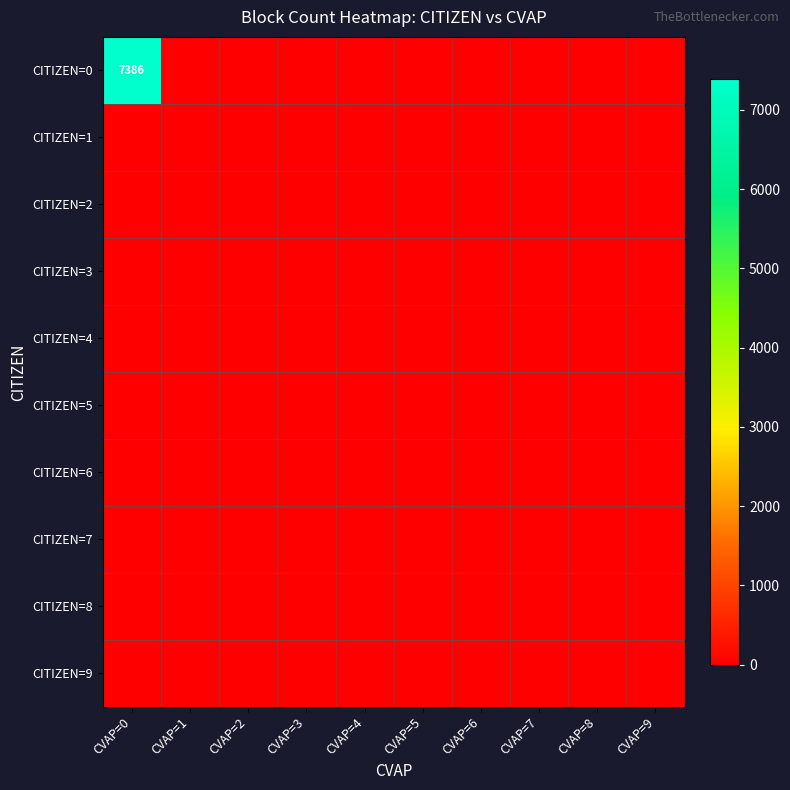

What is the greatest value displayed?

7386